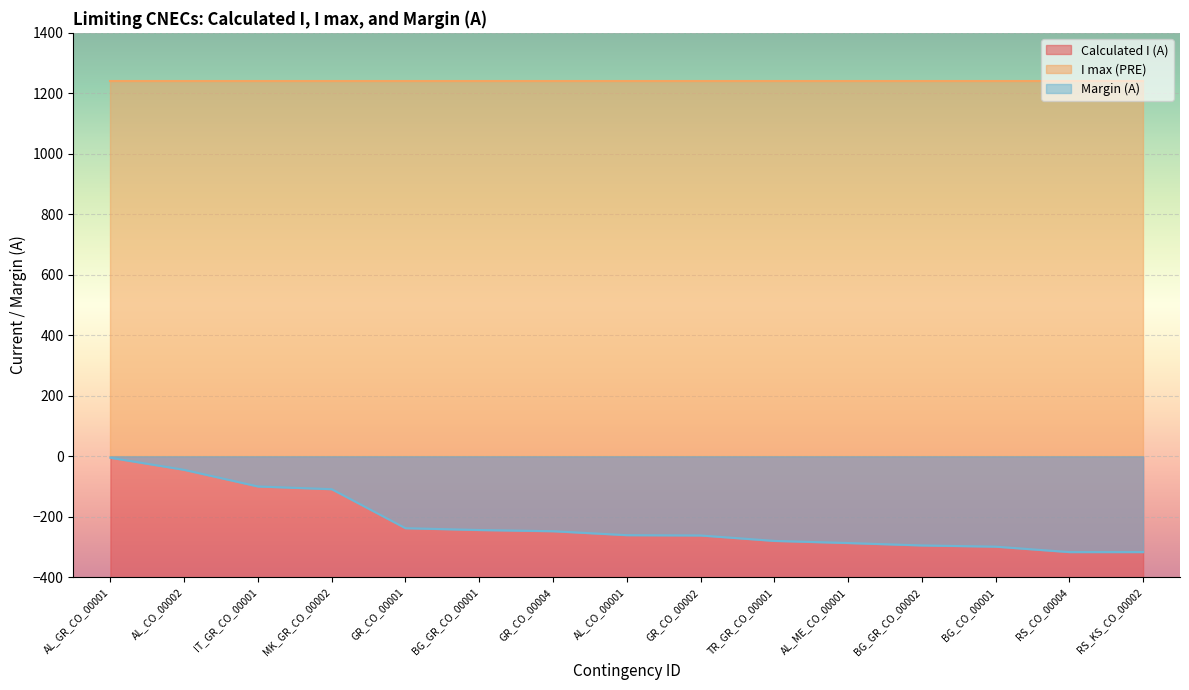

True or false: Margin (A) has more than 0 points higher than both neighbors.

False